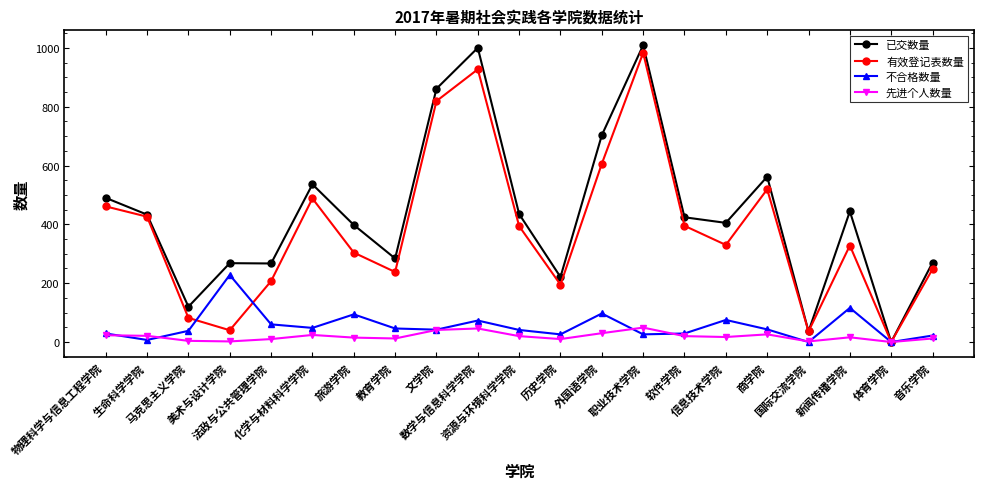

True or false: 有效登记表数量 and 不合格数量 cross at least once.

True